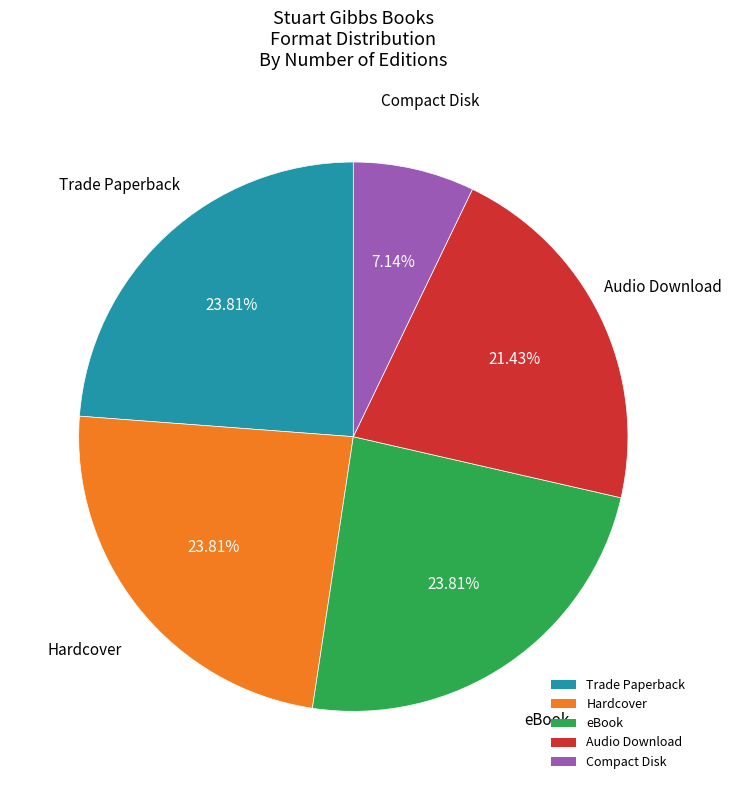

What is the smallest slice in the pie chart?

Compact Disk